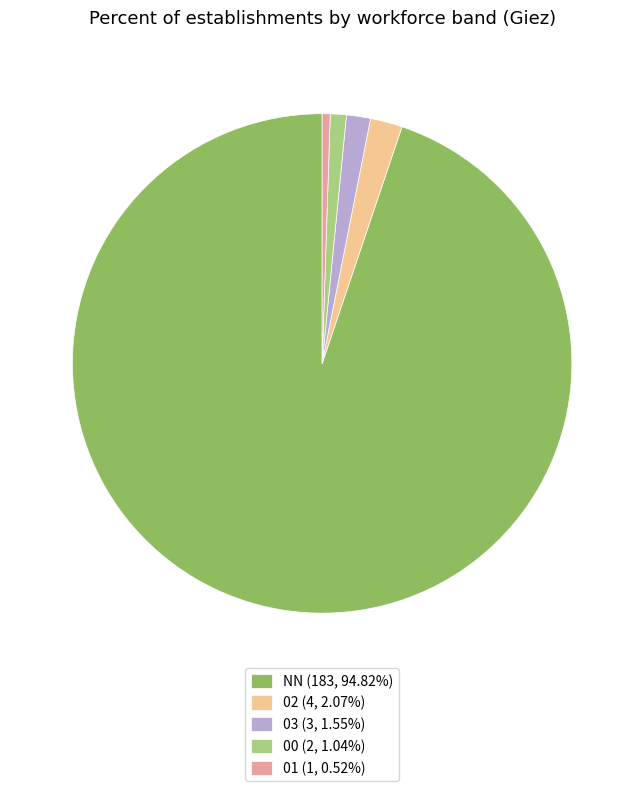

Which slice is the largest?

NN